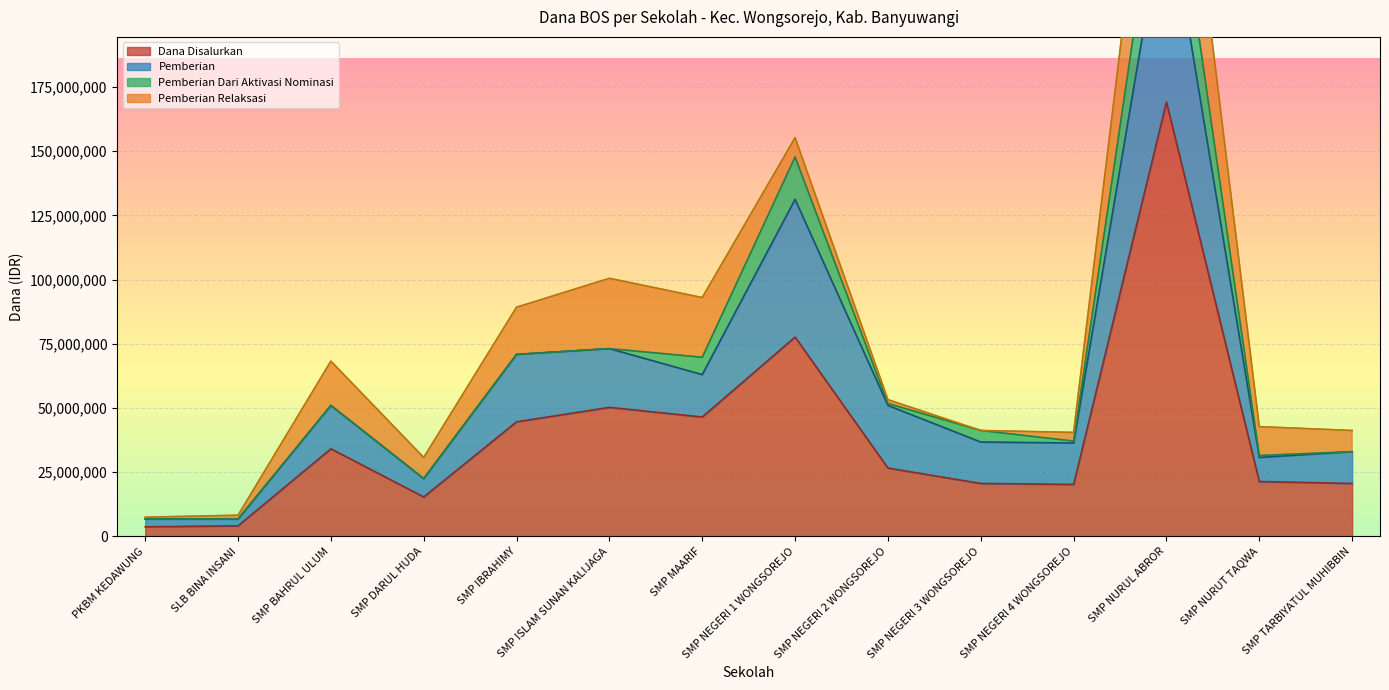

Where is Dana Disalurkan nearest to the value 86437500?

SMP NEGERI 1 WONGSOREJO